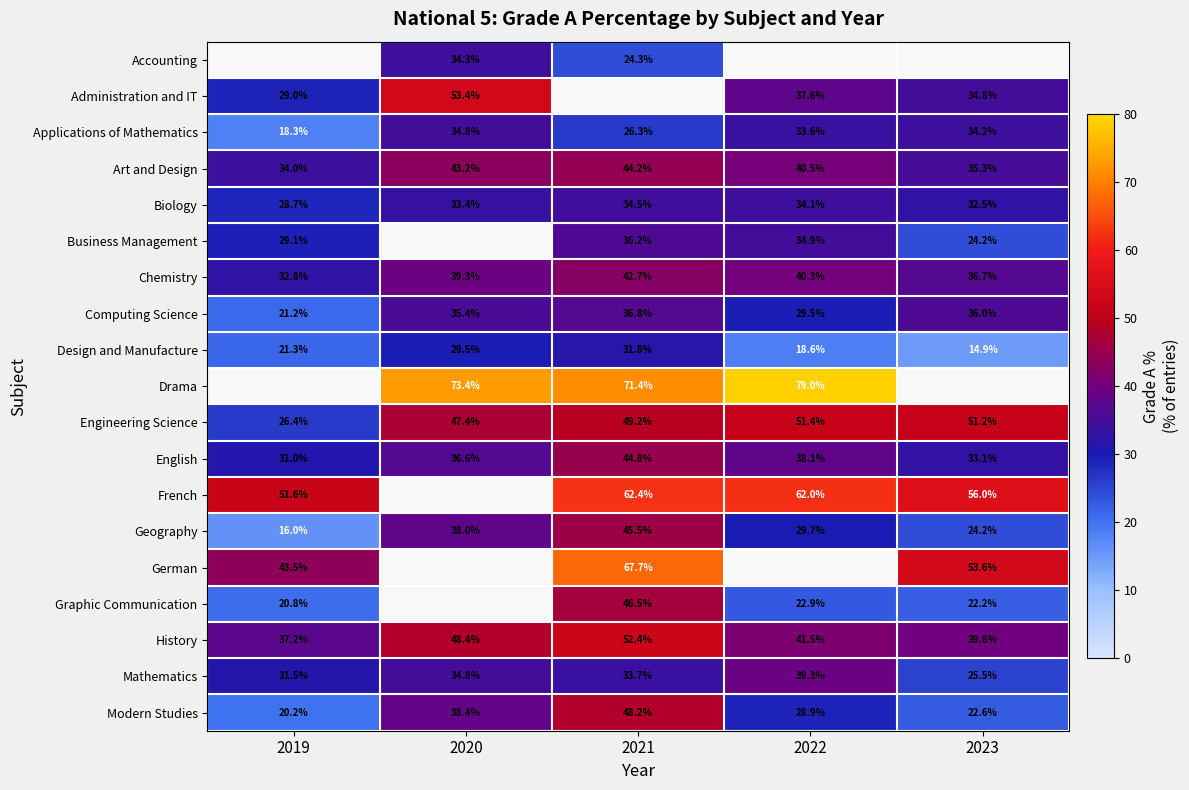

List the labels in order of Mathematics value, smallest first.

2023, 2019, 2021, 2020, 2022